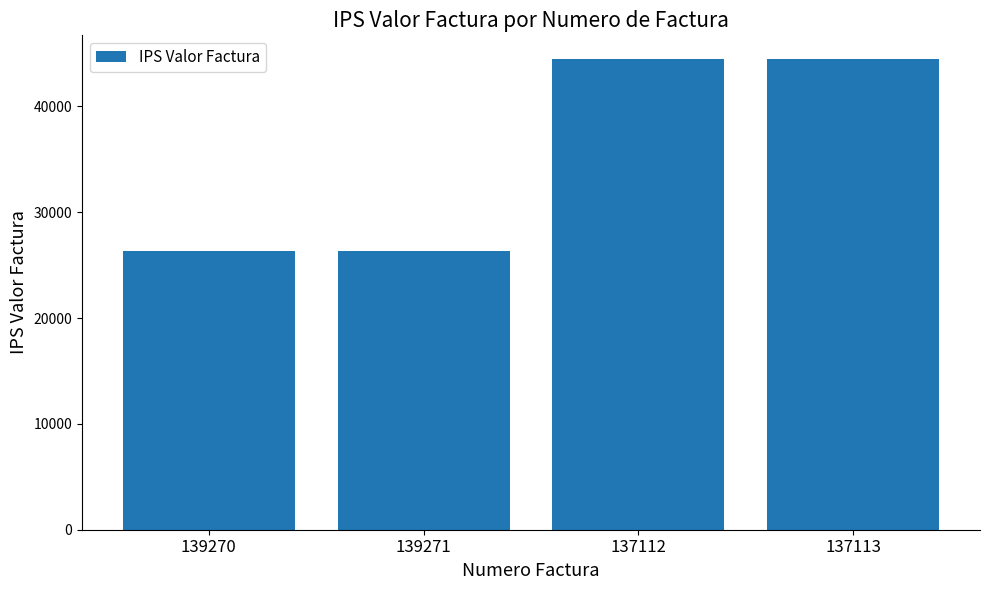

What is the change in value from 139271 to 137113?

+18200